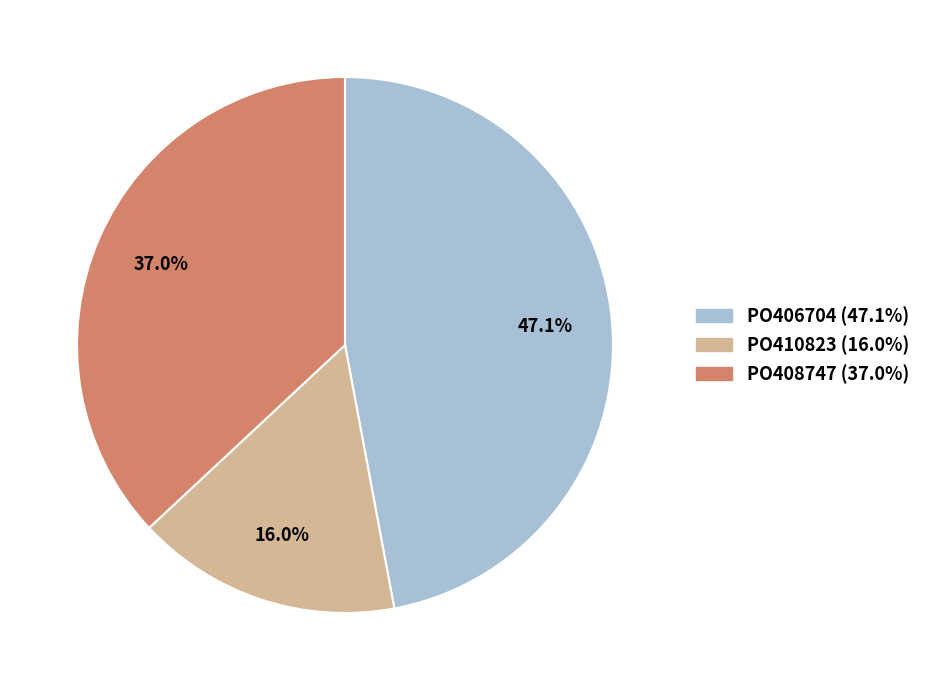

What percentage is NOT represented by 47.1%?

52.9%